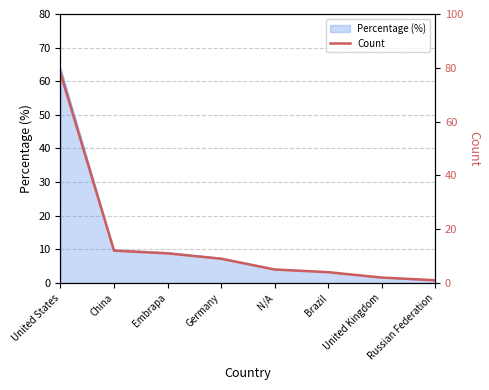

The value at China is 12. True or false?

True